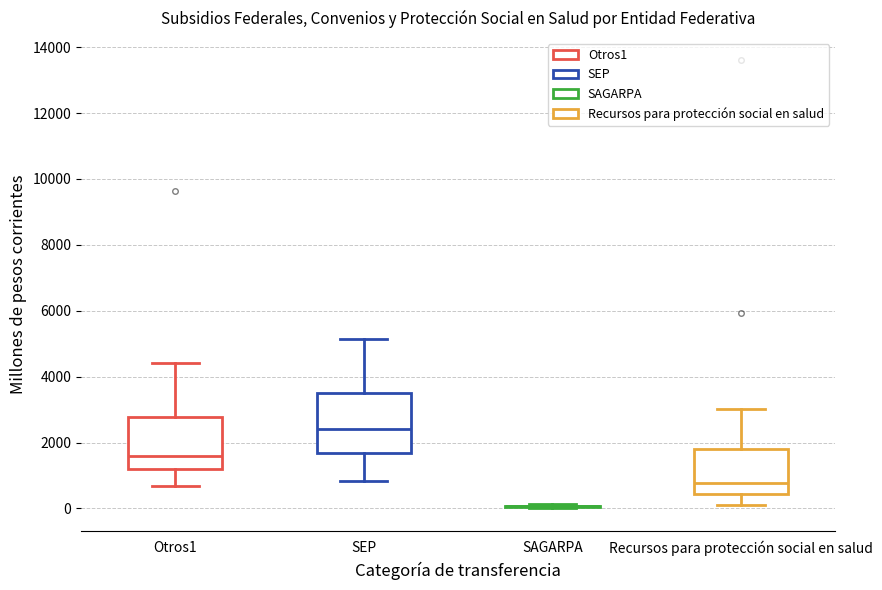

Reading left to right, read every box against the y-axis: the position of its median line, the range the box covers, and the ends of its whiskers. The values are not printed on the chart, so give them approximately, as read against the axis.

Otros1: median 1600, box 1200 to 2800, whiskers 600 to 4400
SEP: median 2400, box 1600 to 3600, whiskers 800 to 5200
SAGARPA: box collapsed to a line at 0, whiskers 0 to 200
Recursos para protección social en salud: median 800, box 400 to 1800, whiskers 200 to 3000